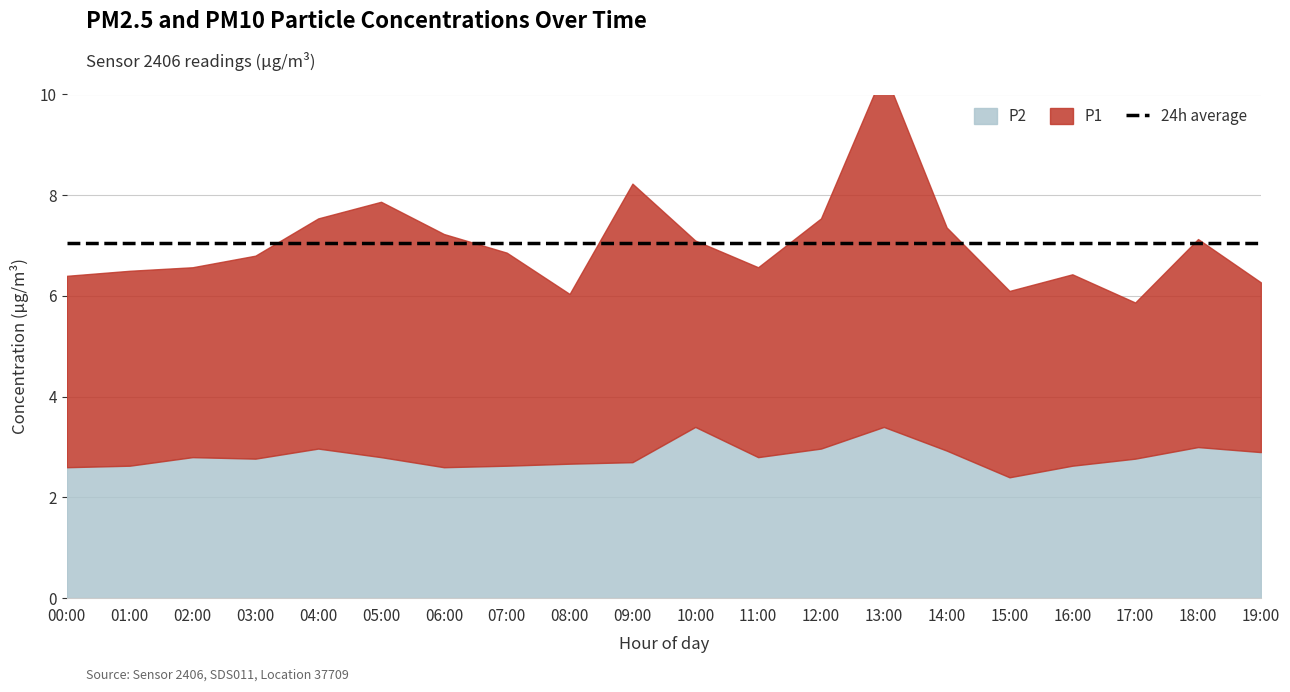

At how many categories does at least one series exceed 3?

20